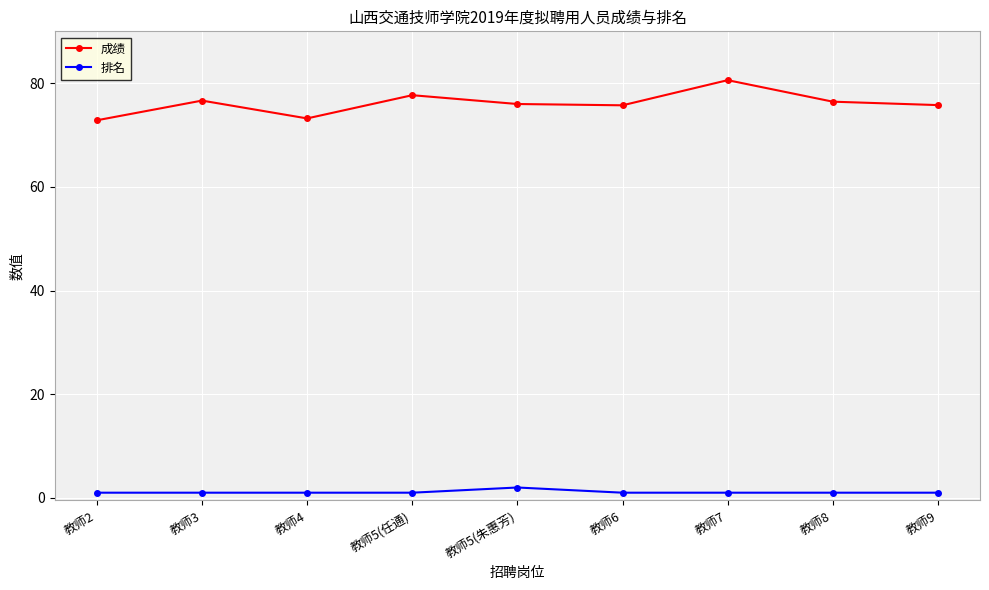

At how many categories does at least one series exceed 20?

9